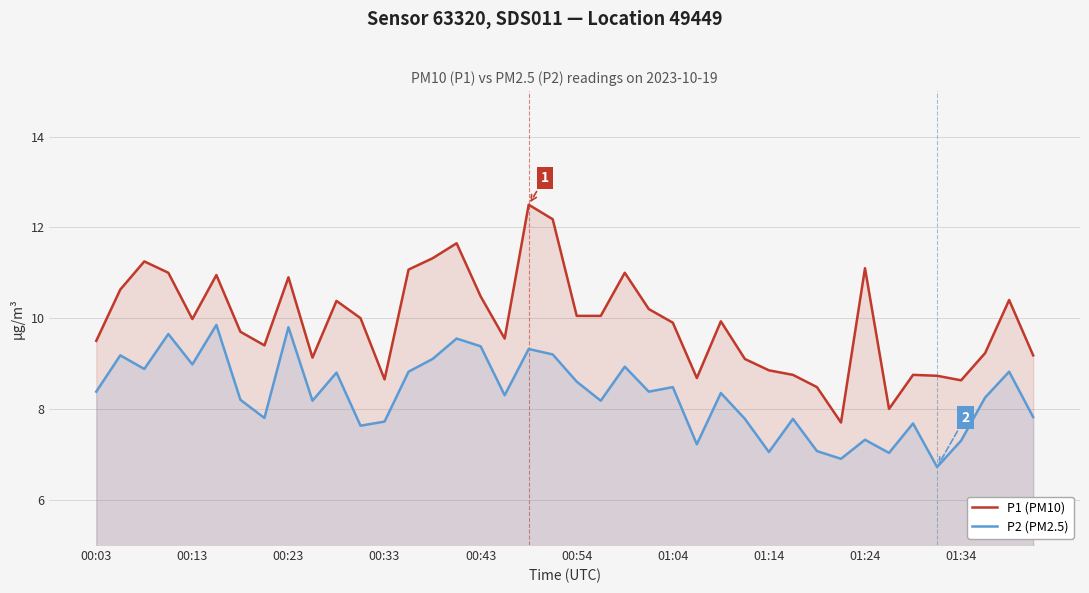

How many lines are shown in the chart?

2